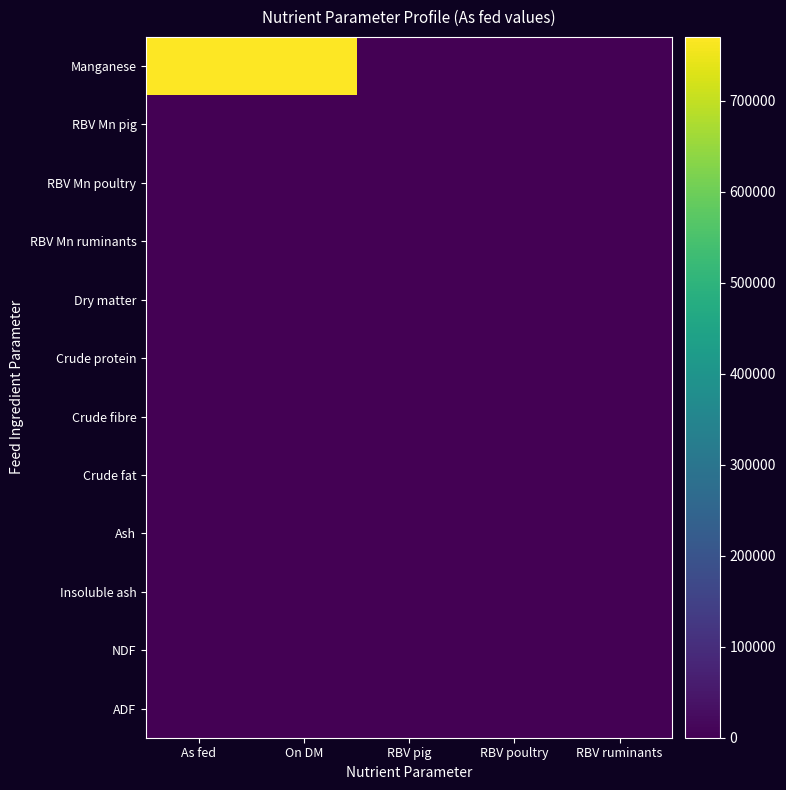

What is the greatest value displayed?

770000.0